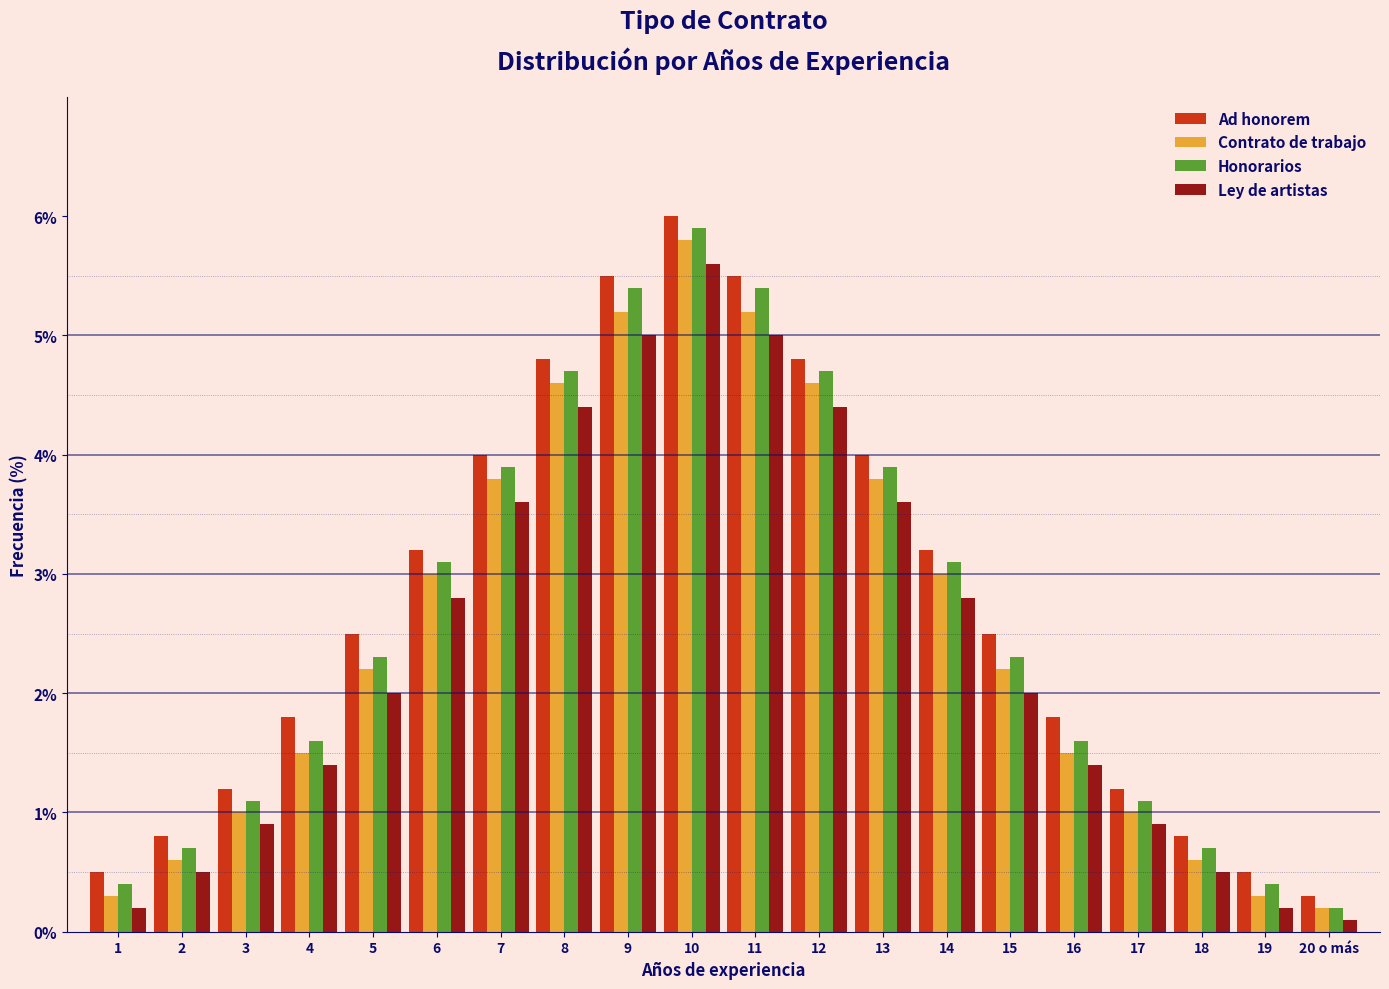

What is the spread (max minus min) of values at 14?

0.4